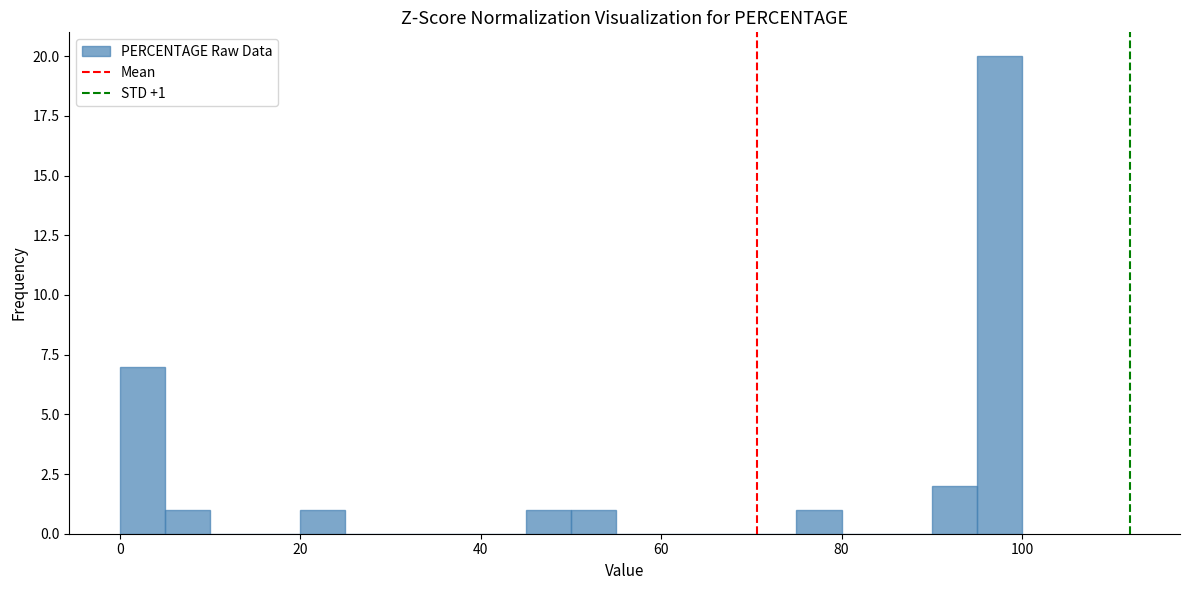

Around what value on the x-axis is the tallest bar? Give the approximate position of its centre, as read against the axis.

98